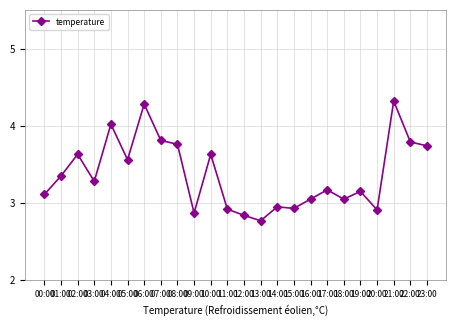

Which category has the lowest value across all series?

13:00